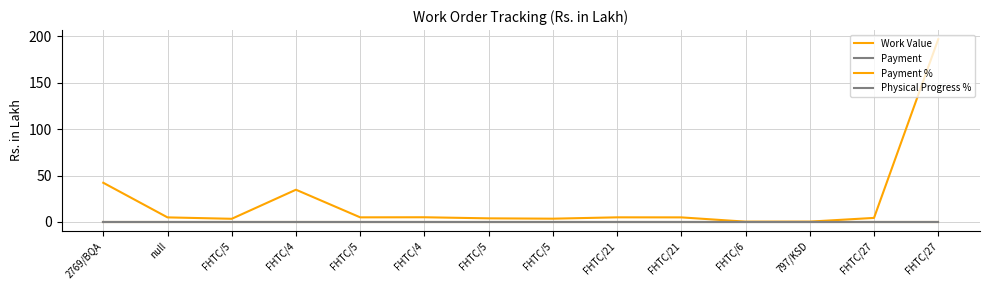

Is this an area chart (filled region under the line)?

No